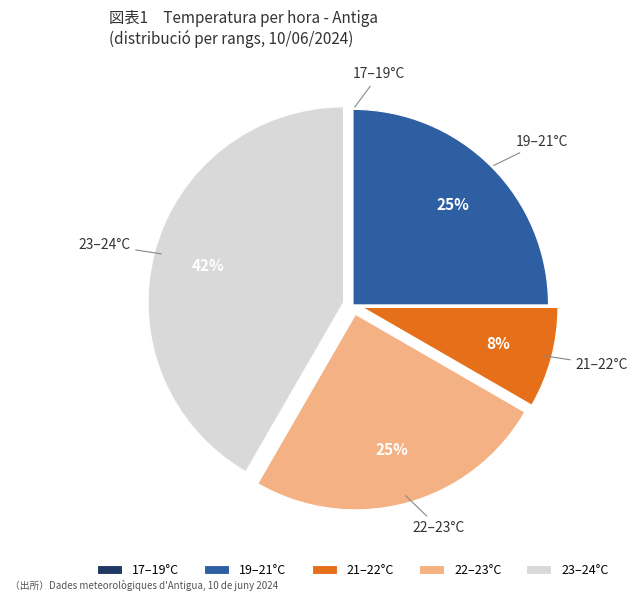

Approximately how many times larger is the value at 19–21°C compared to 22–23°C?

1.0